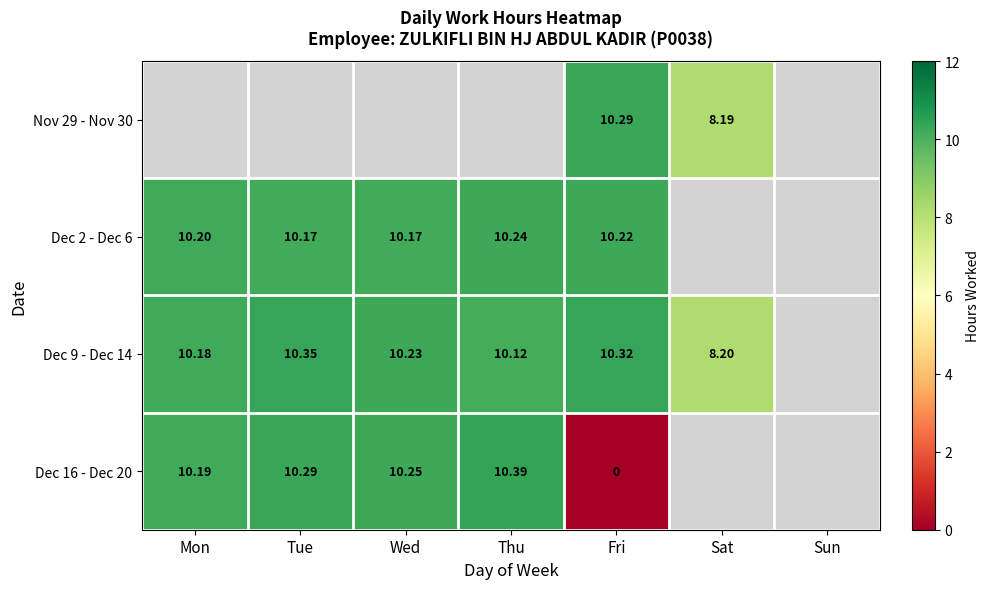

Is it true that Dec 2 - Dec 6 equals 14.5 at Wed?

False